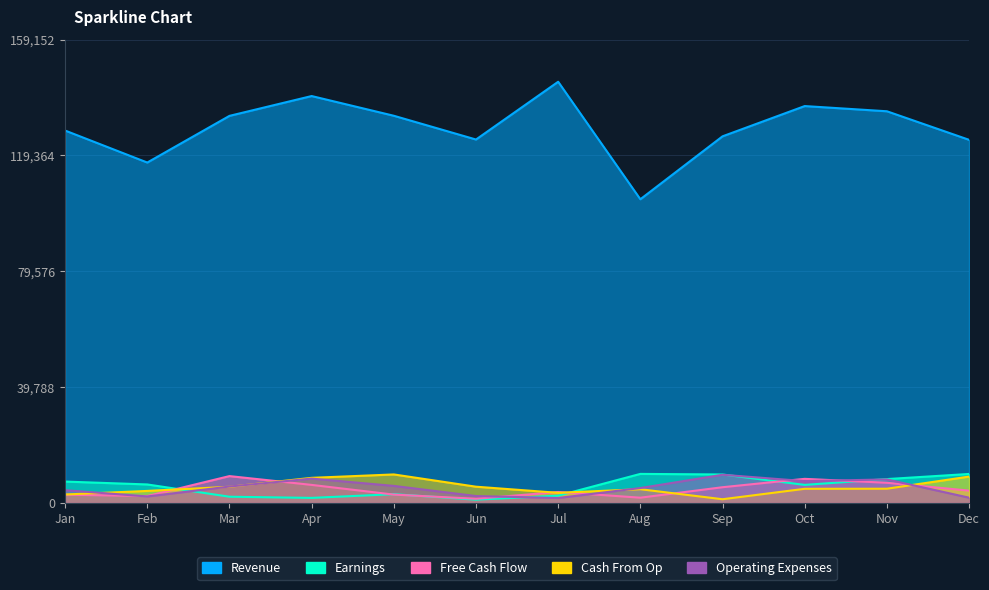

Which has a higher value, Sep or Jul?

Jul